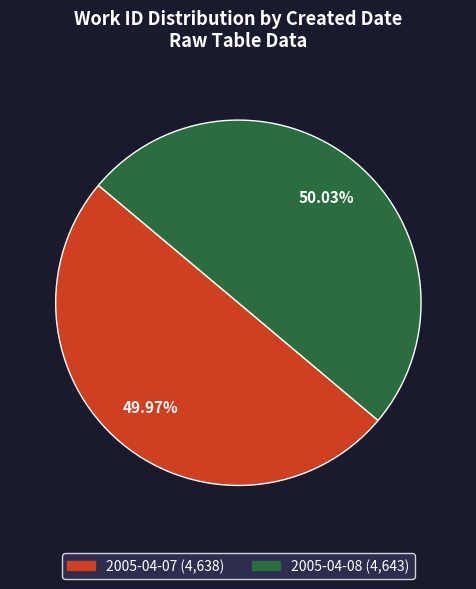

To the nearest percent, what percentage of the pie is 2005-04-07?

50%